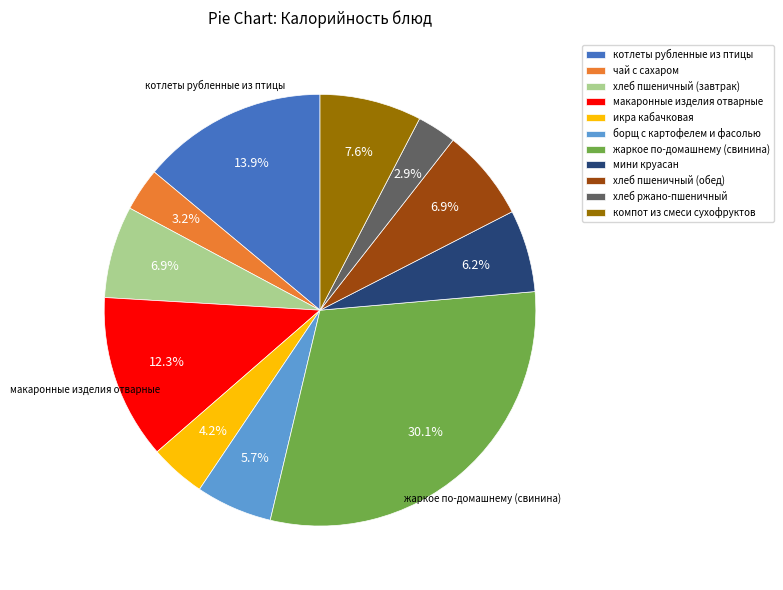

Which has a higher value, хлеб ржано-пшеничный or жаркое по-домашнему (свинина)?

жаркое по-домашнему (свинина)